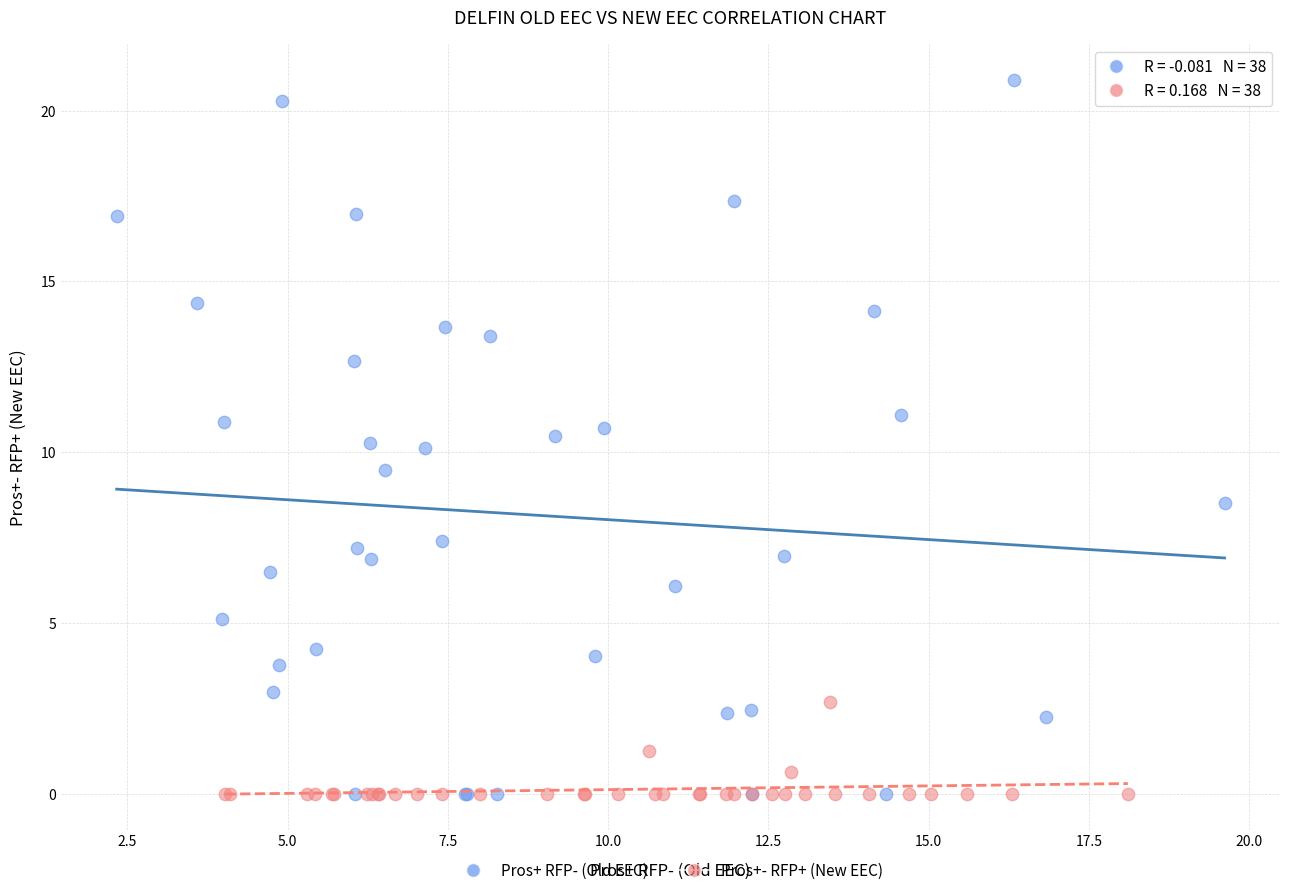

Which series has the widest spread of Y values?

Pros+ RFP- (Old EEC)